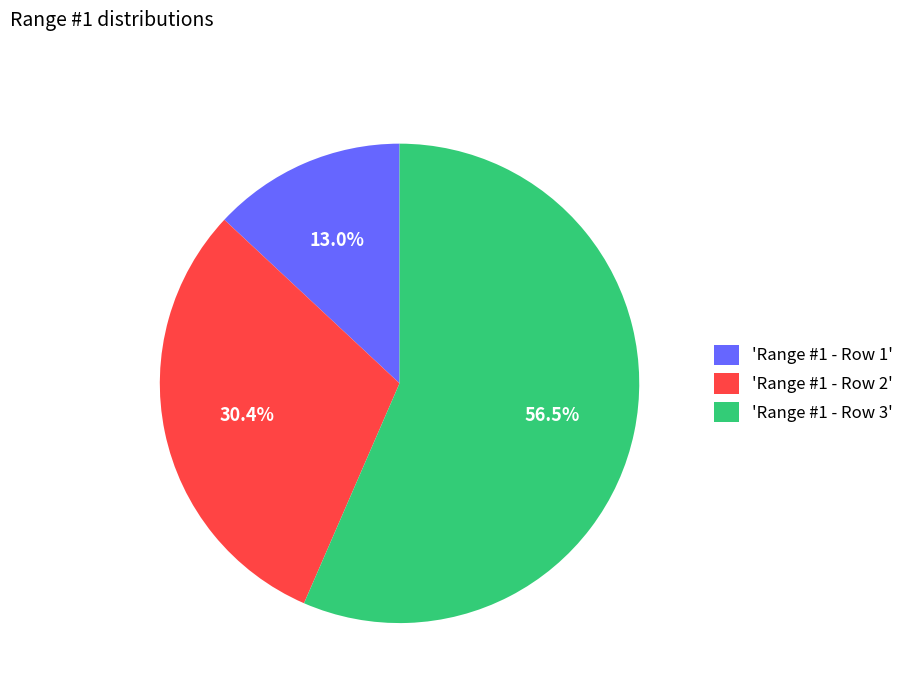

Is there any slice that represents more than half of the pie?

Yes